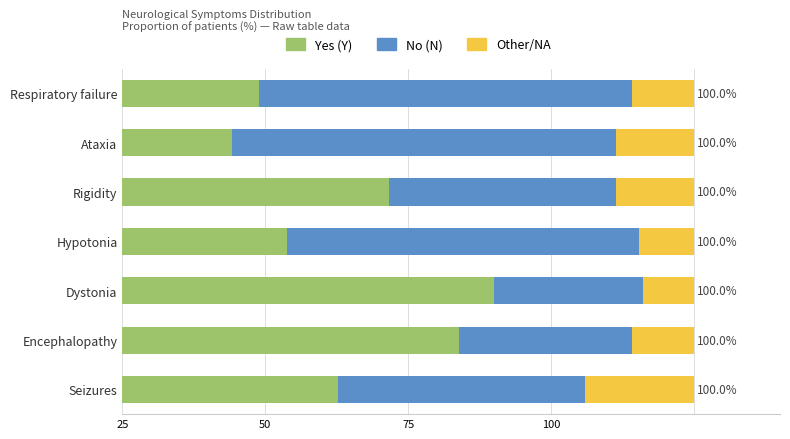

Which series has the largest range (max minus min)?

Yes (Y)